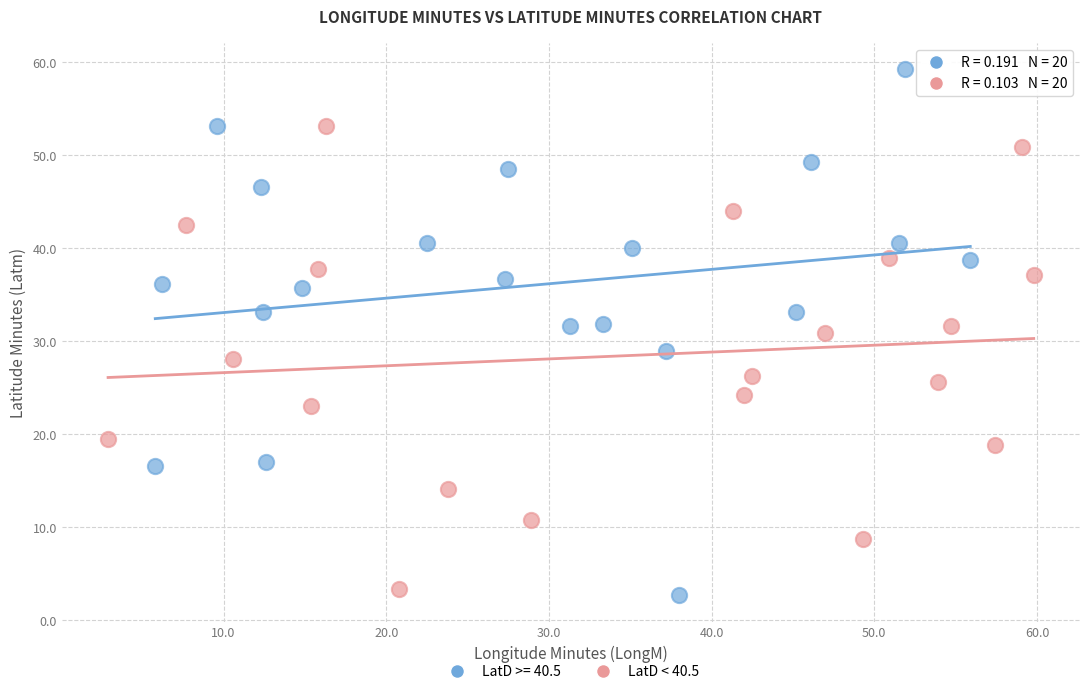

Which series reaches the maximum Y coordinate?

LatD >= 40.5